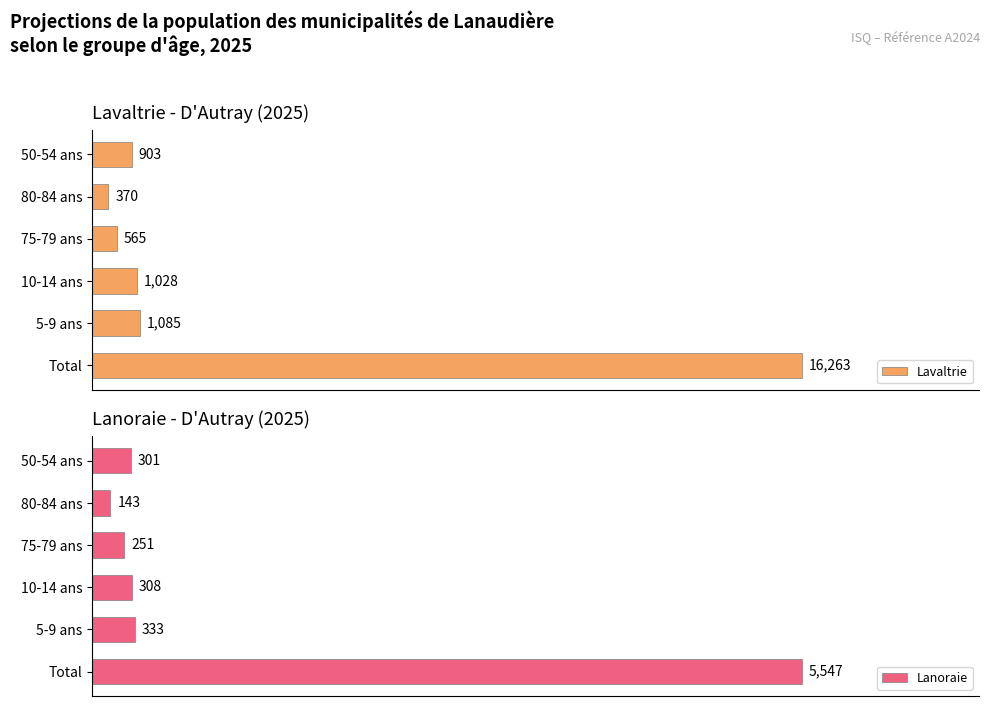

At which label is Lavaltrie closest to 8316?

5-9 ans